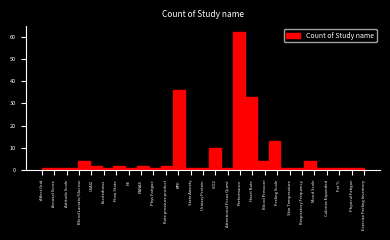

Reading right to left, what are all the values shown in this chart?

1	1	1	1	4	1	1	13	4	33	62	1	10	1	1	36	2	1	2	1	2	1	2	4	1	1	1